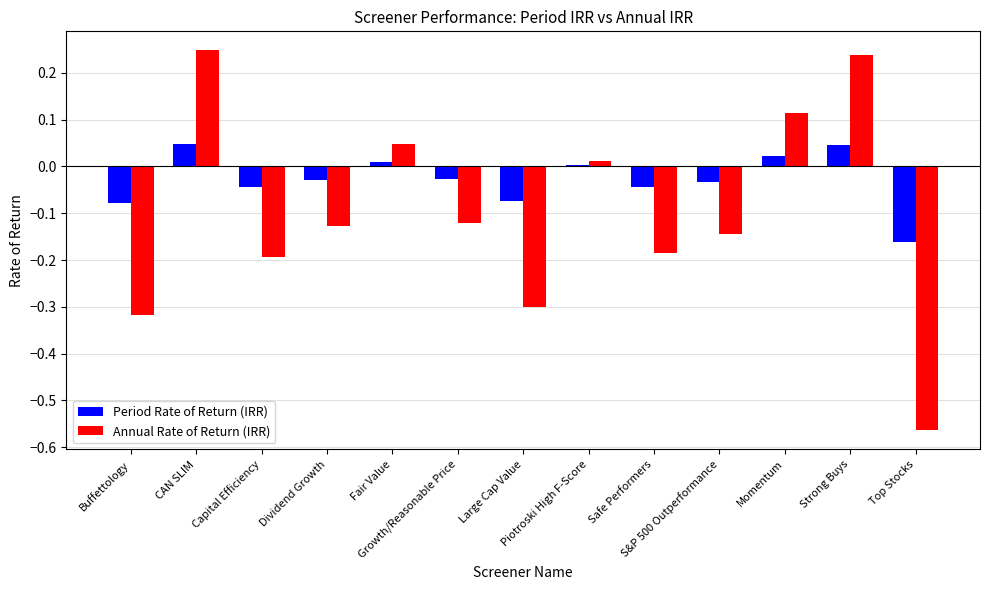

Between Buffettology and S&P 500 Outperformance, which series saw the biggest shift?

Annual Rate of Return (IRR)